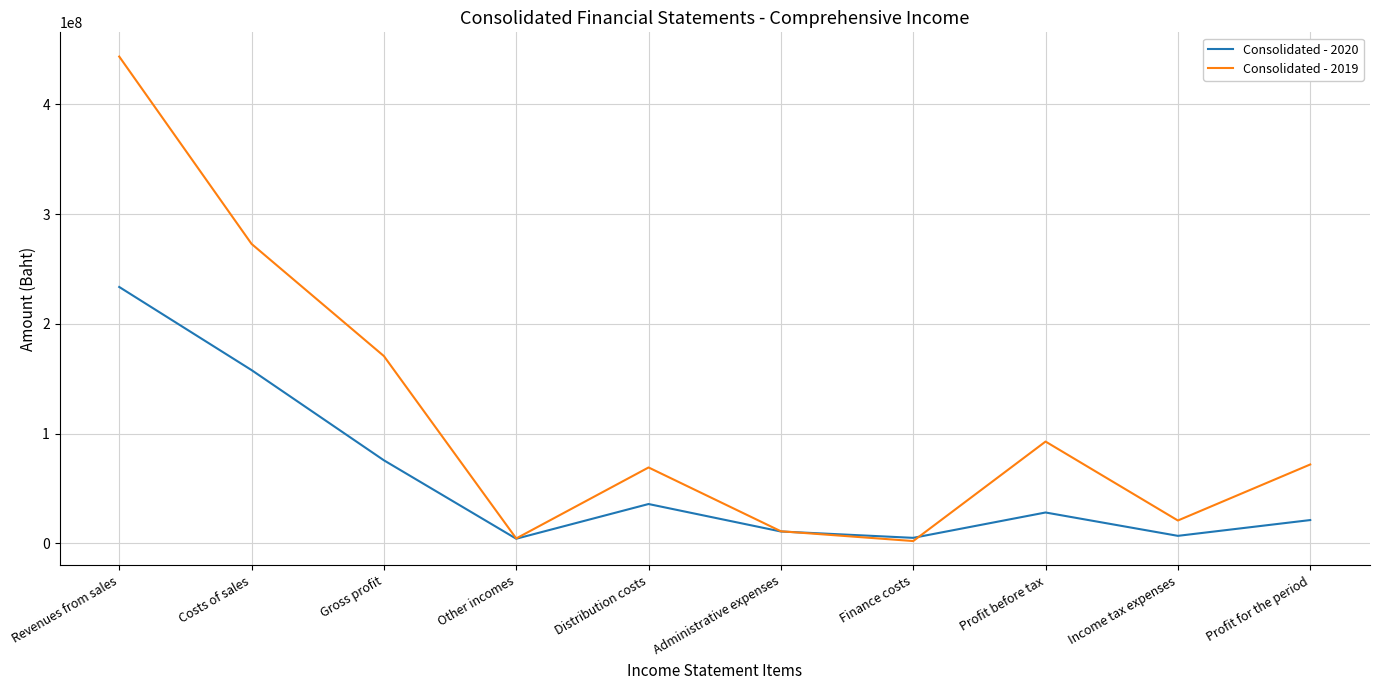

What is the spread (max minus min) of values at Profit for the period?

50650662